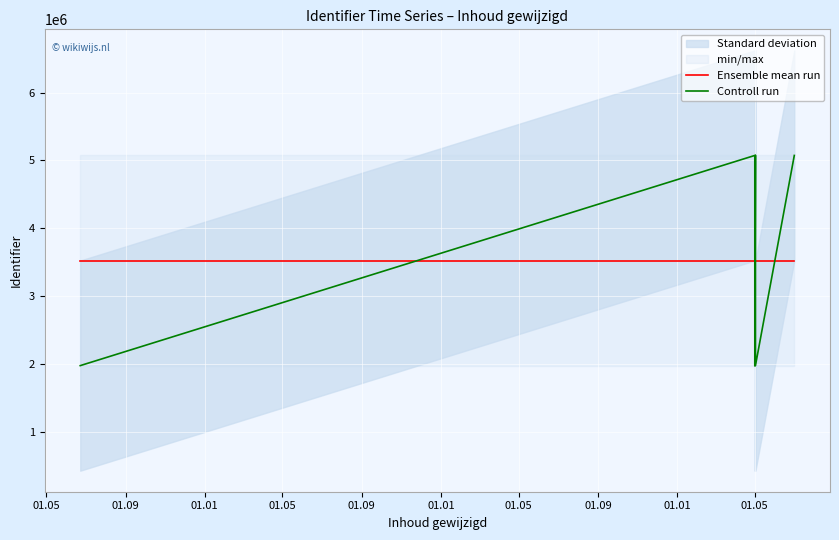

True or false: Ensemble mean run and Controll run intersect in this chart.

True